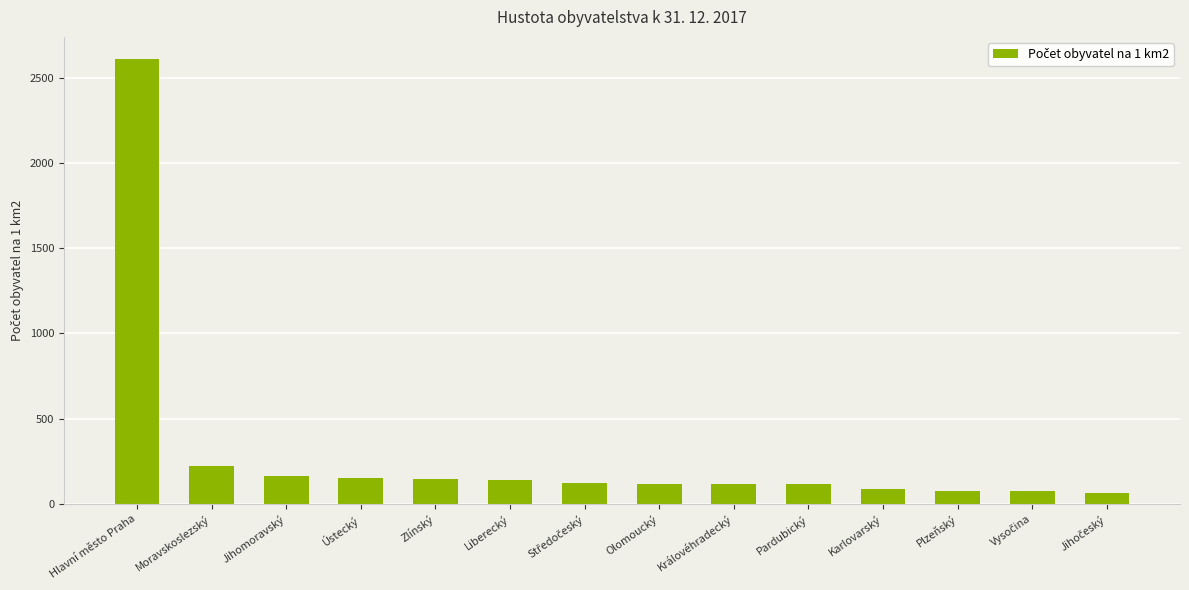

How many values exceed 123?

7